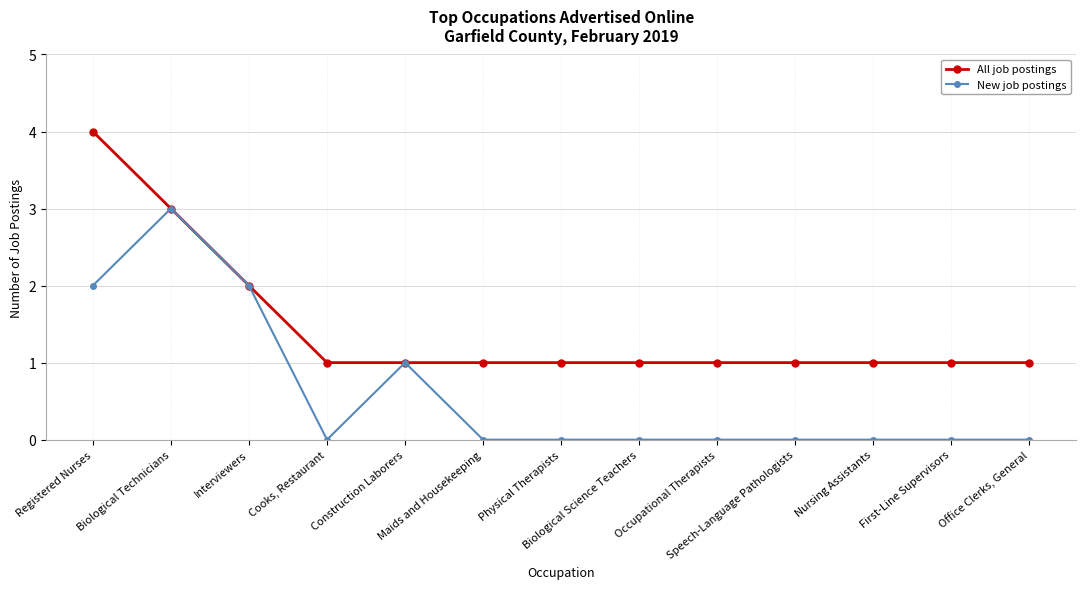

Does the chart have visible grid lines?

Yes